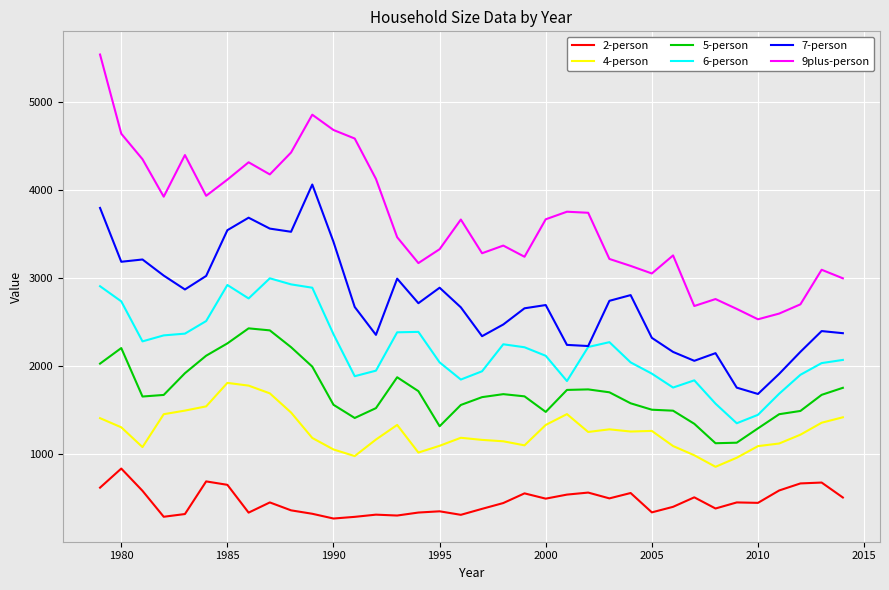

True or false: 9plus-person has more than 2 points higher than both neighbors.

True